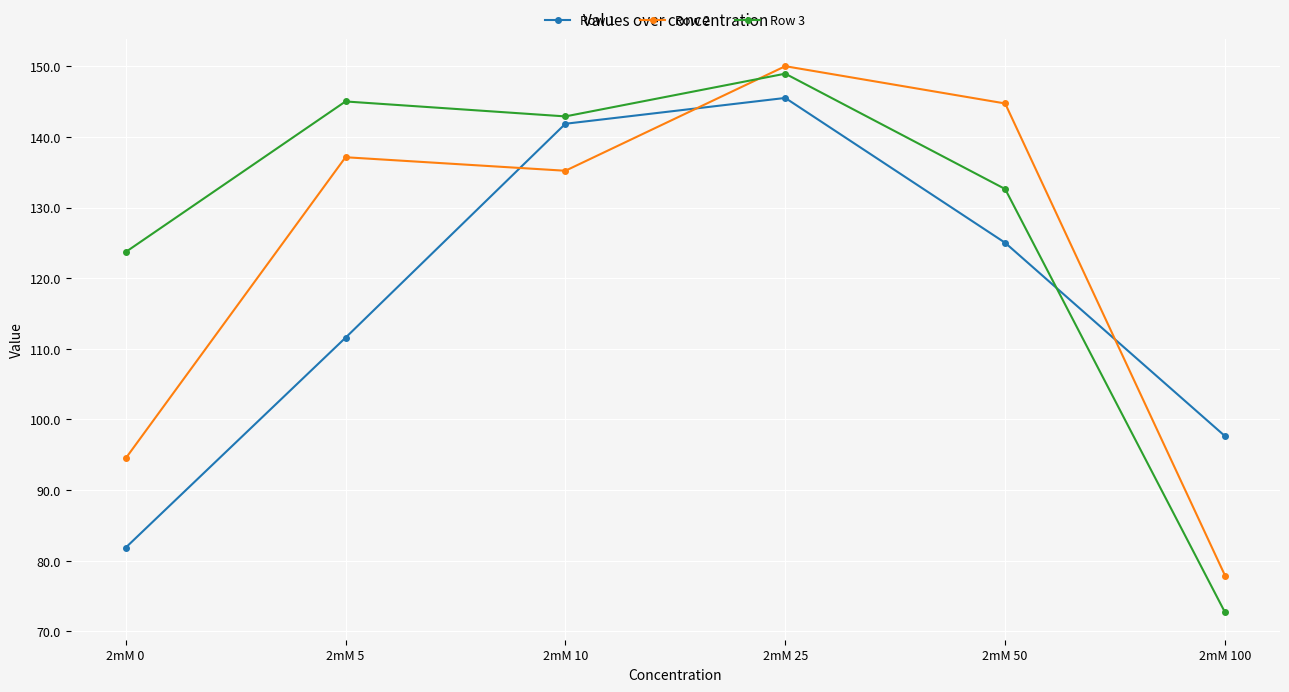

Where is Row 1 nearest to the value 113?

2mM 5